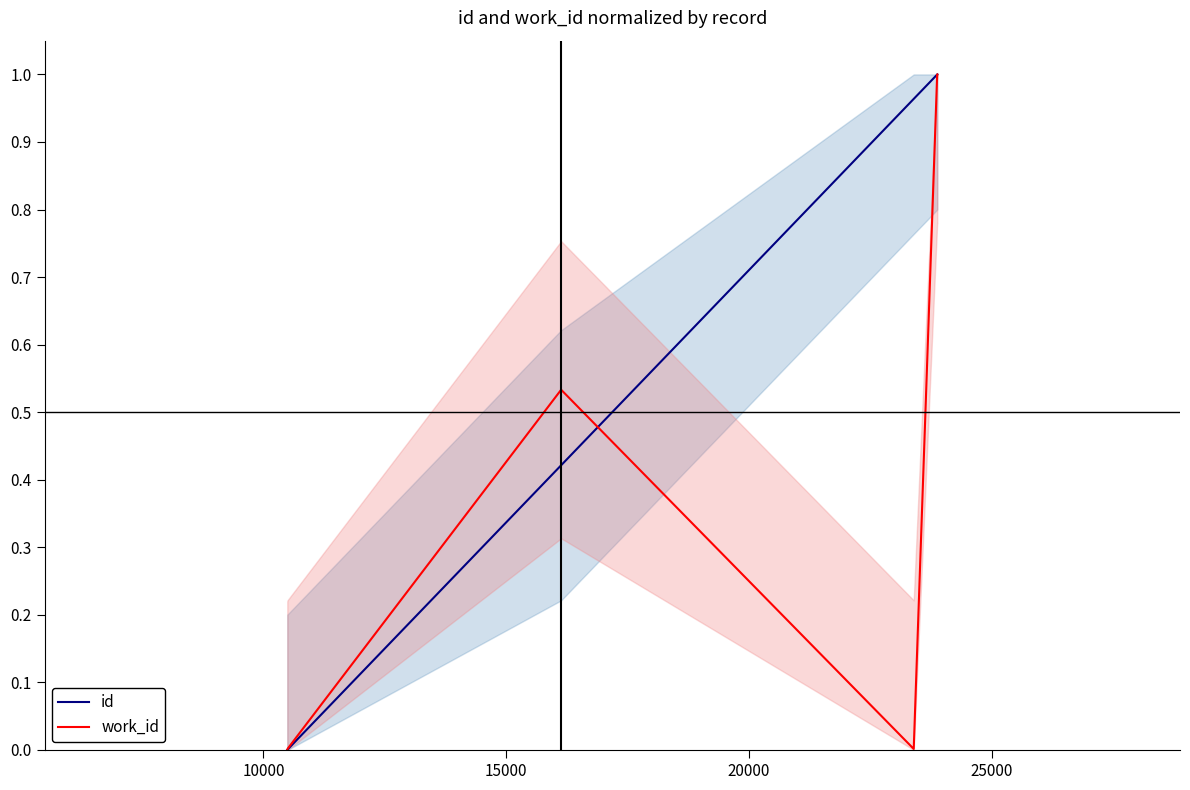

What is the sum of all id values?

3.4